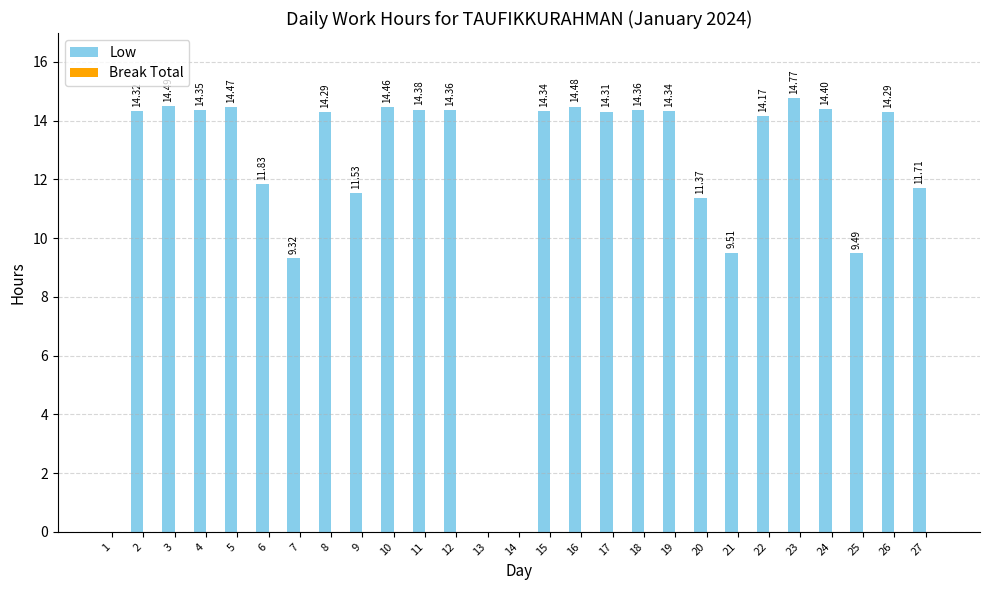

Between 15 and 10, which is larger?

10